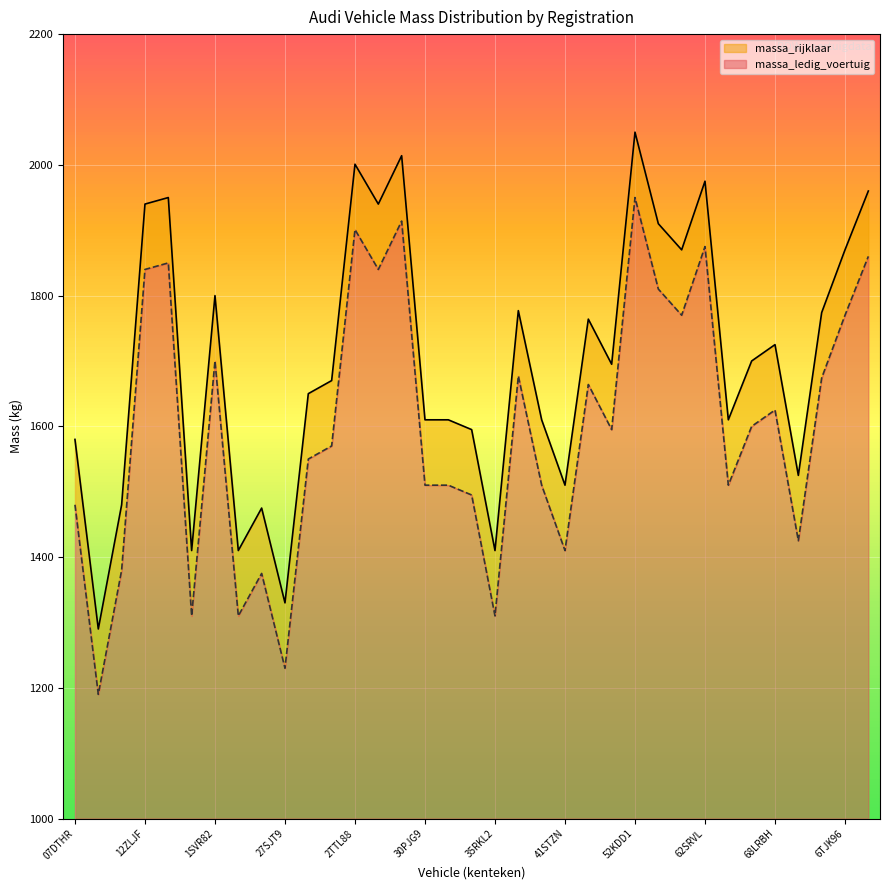

At how many categories does at least one series exceed 1981?

3